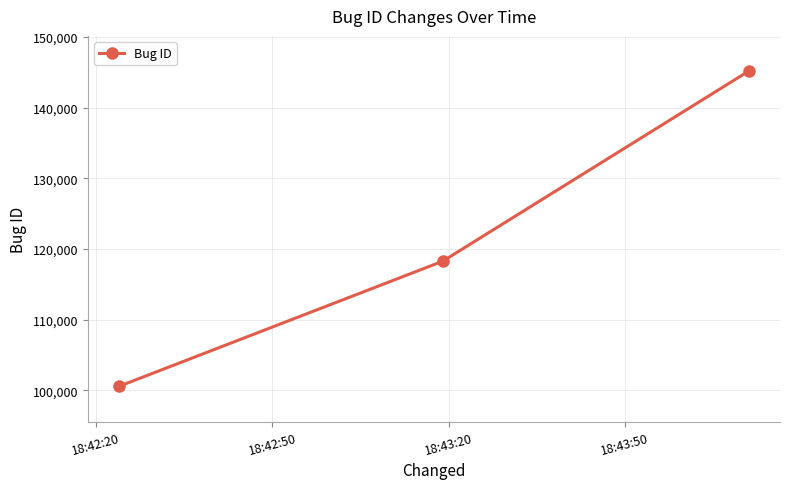

How many data points are less than 118260?

1